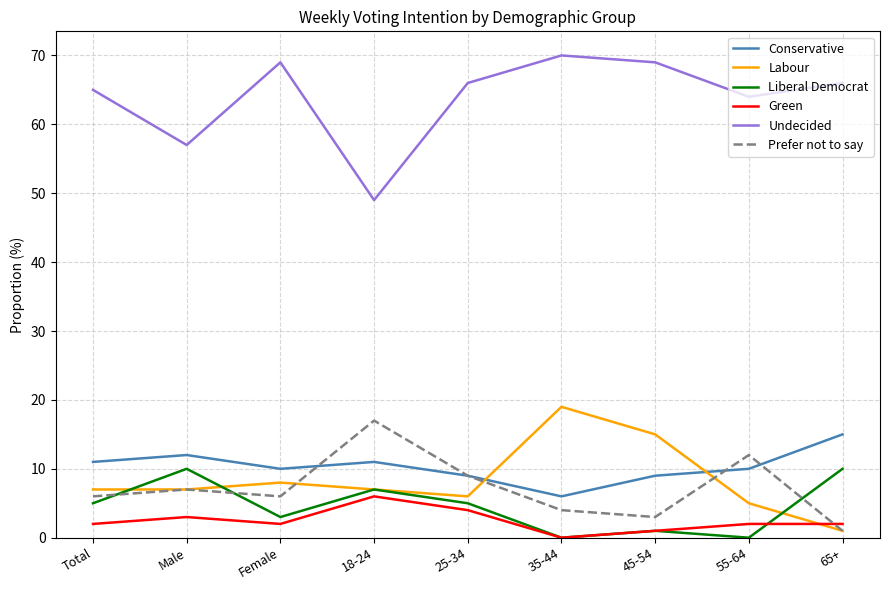

Reading right to left, list all the values displayed in this chart.

Conservative: 15.0	10.0	9.0	6.0	9.0	11.0	10.0	12.0	11.0
Labour: 1.0	5.0	15.0	19.0	6.0	7.0	8.0	7.0	7.0
Liberal Democrat: 10.0	0.0	1.0	0.0	5.0	7.0	3.0	10.0	5.0
Green: 2.0	2.0	1.0	0.0	4.0	6.0	2.0	3.0	2.0
Undecided: 66.0	64.0	69.0	70.0	66.0	49.0	69.0	57.0	65.0
Prefer not to say: 1.0	12.0	3.0	4.0	9.0	17.0	6.0	7.0	6.0